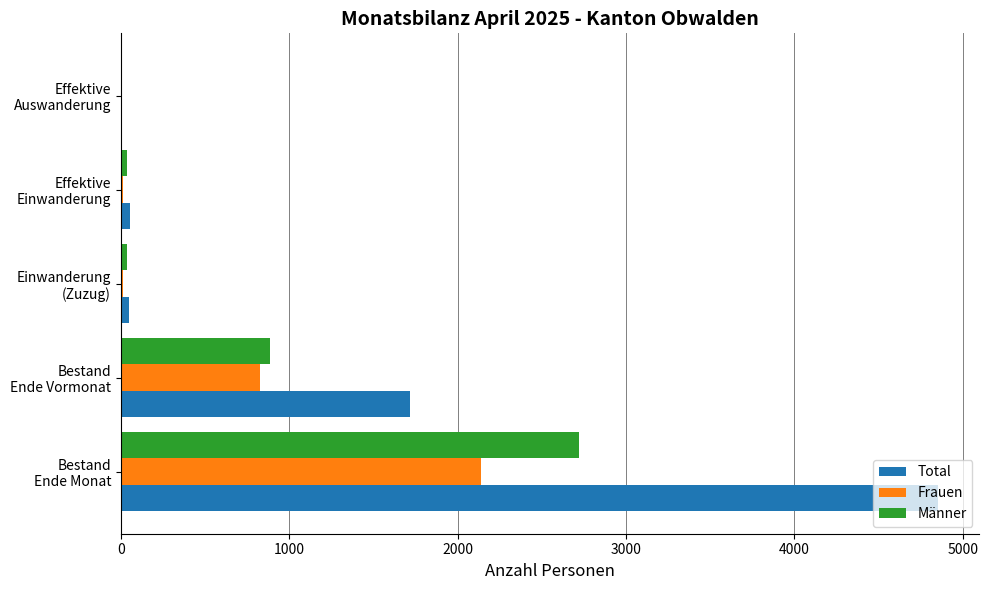

Count the number of categories in the chart.

5